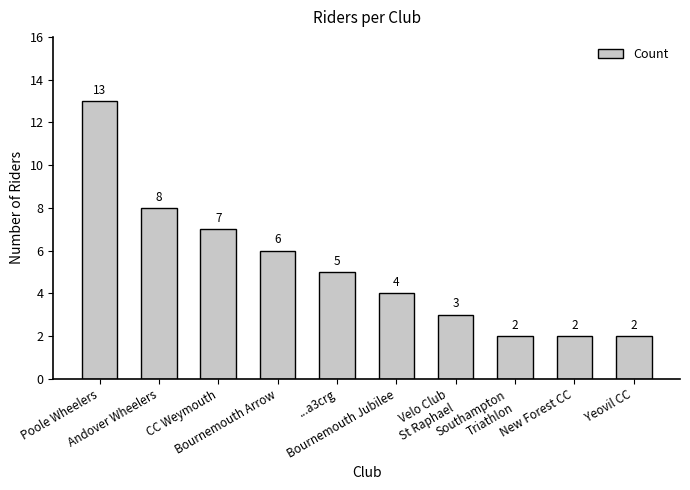

Which has a higher value, CC Weymouth or Velo Club
St Raphael?

CC Weymouth